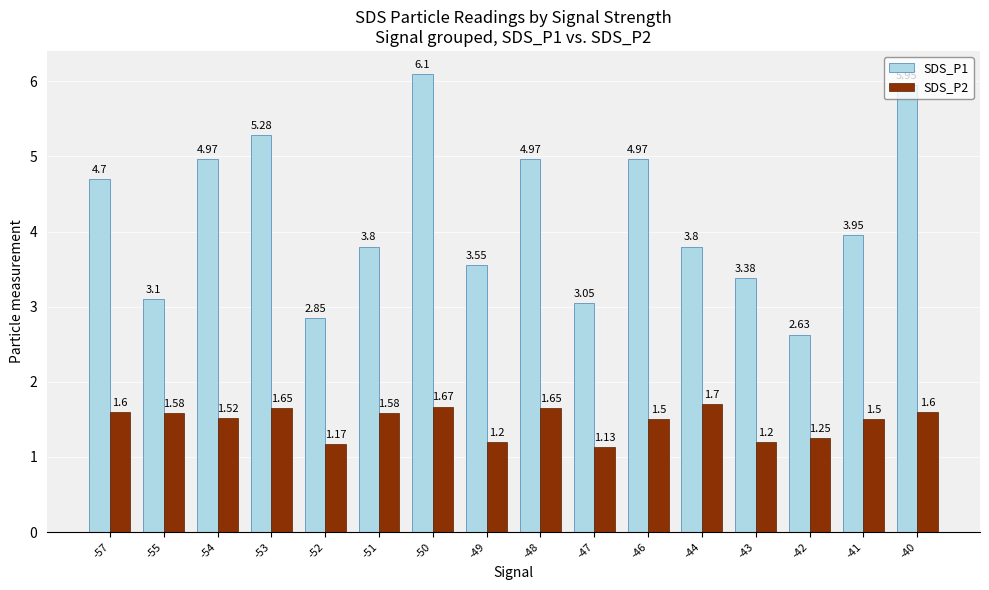

What is the sum of the SDS_P1 values at -55 and -49?

6.7